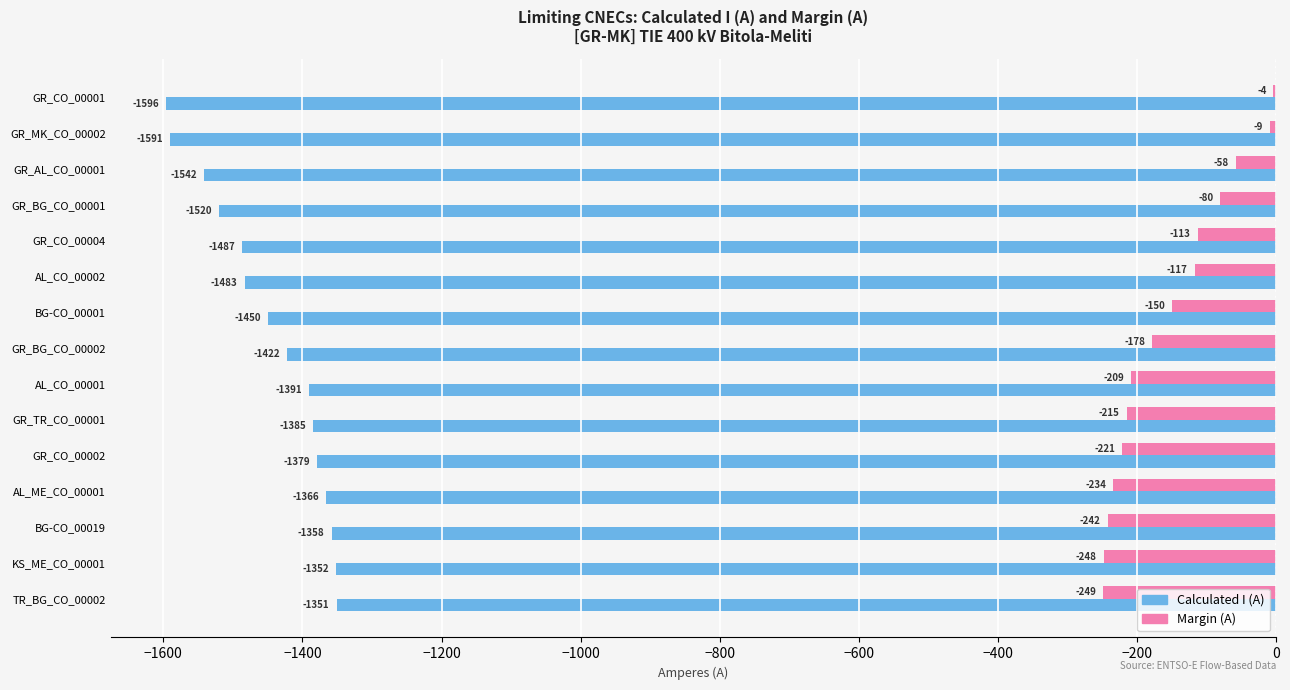

At which category does the chart reach its peak across all series?

GR_CO_00001